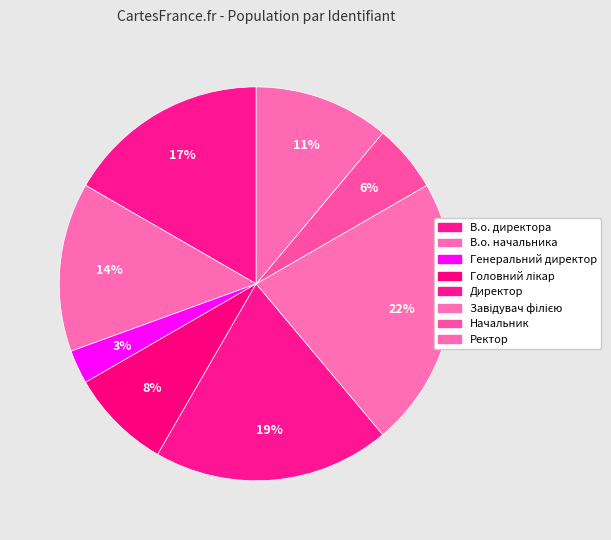

To the nearest percent, what percentage of the pie is Генеральний директор?

3%